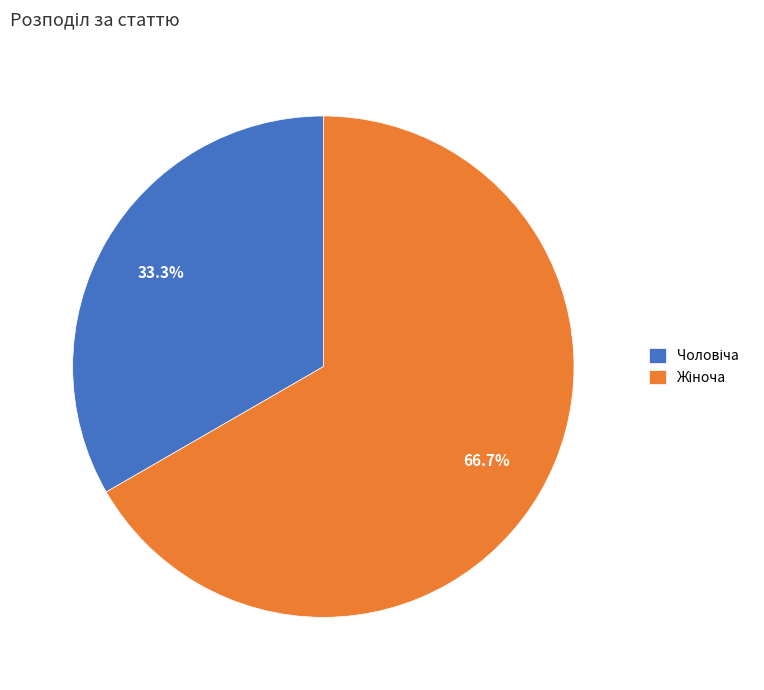

Is there a majority slice in this chart?

Yes